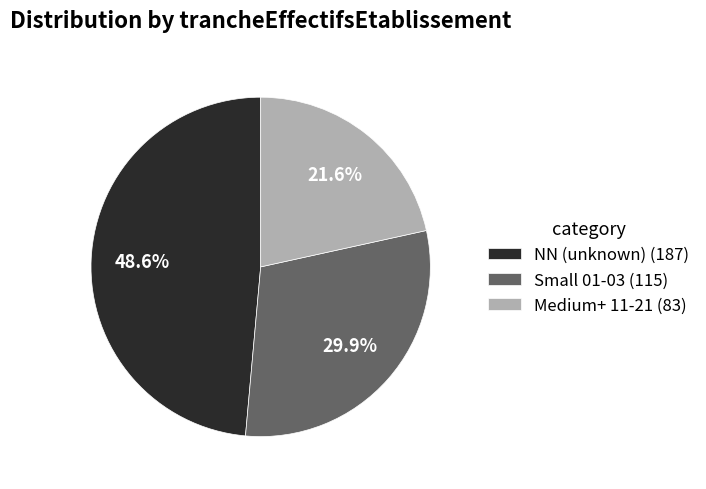

Which category has the smallest portion of the pie?

Medium+ 11-21 (83)